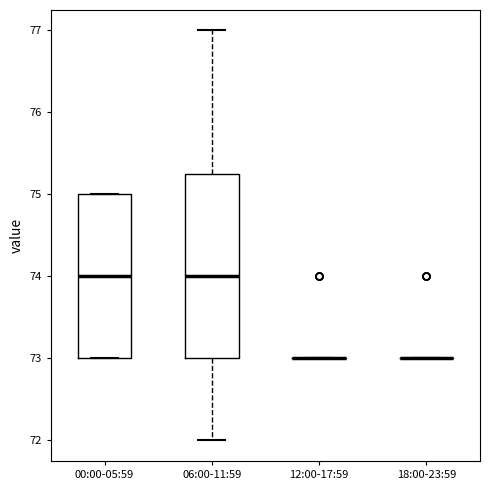

Where is the upper edge of the box for 06:00-11:59 on the y-axis? The values are not printed on the chart, so give them approximately, as read against the axis.

75.3